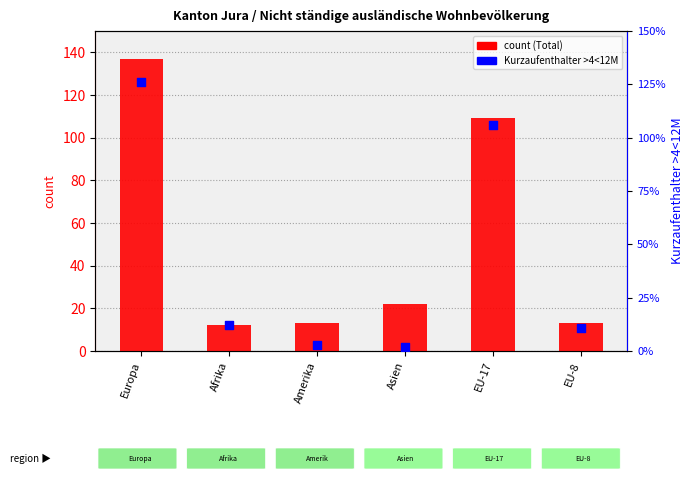

Which series reaches the minimum Y coordinate?

Kurzaufenthalter >4<12M